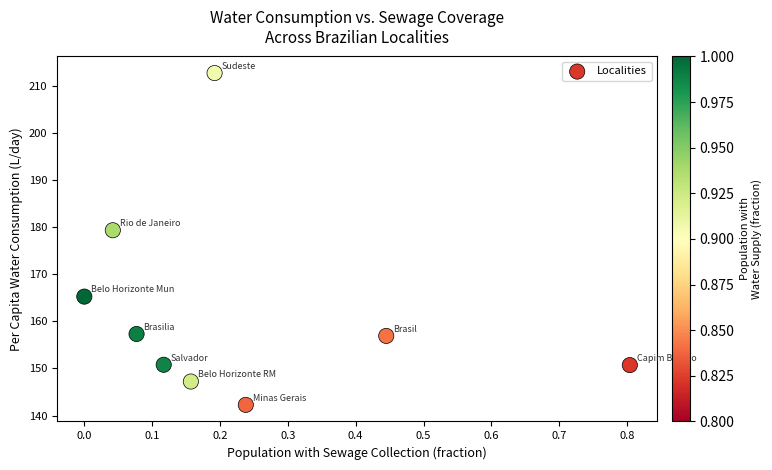

What Y value in the scatter plot is closest to 177?

179.3